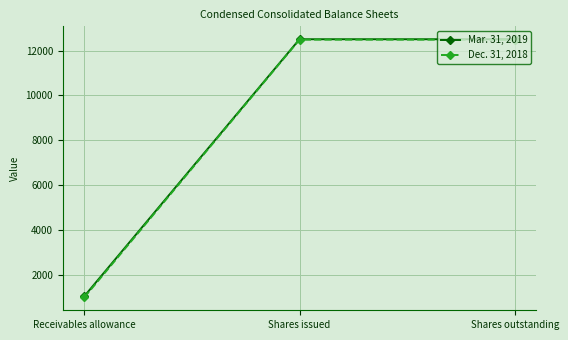

True or false: Mar. 31, 2019 has a value of 1028 at Receivables allowance.

True